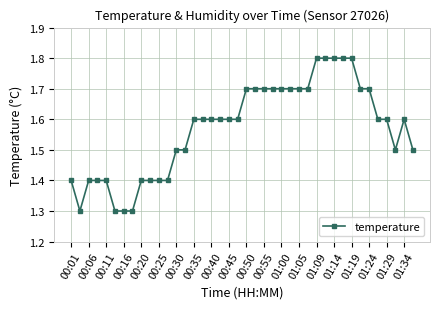

True or false: the data has more than 0 interior local peaks.

True